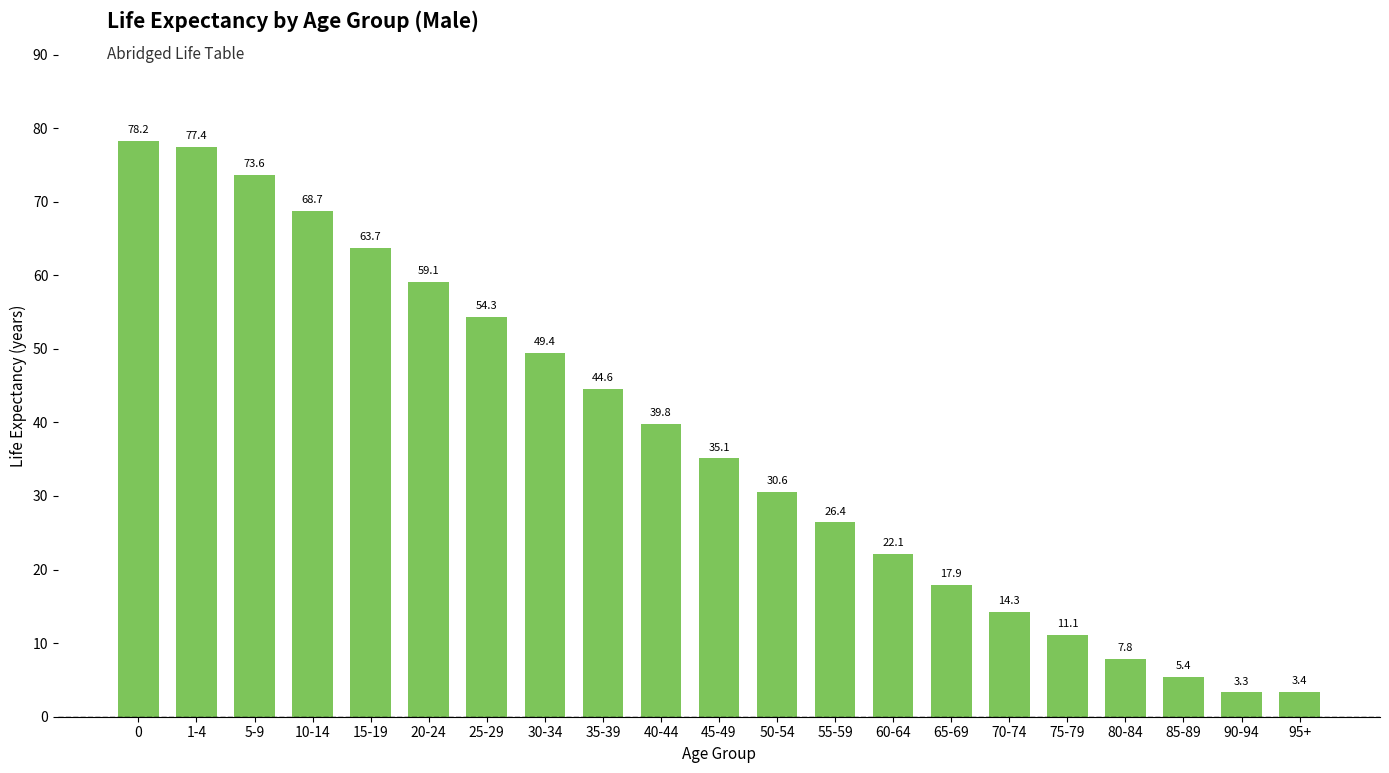

What is the maximum value shown in the chart?

78.2